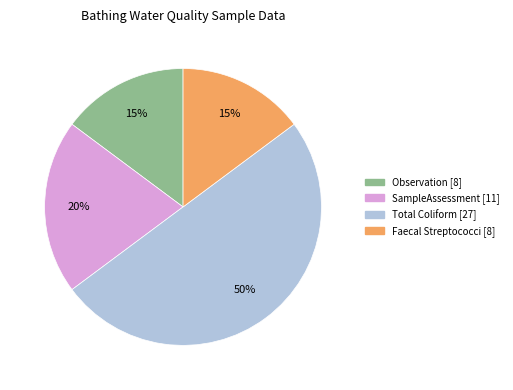

Is the sum of Faecal Streptococci [8] and SampleAssessment [11] greater than half?

No